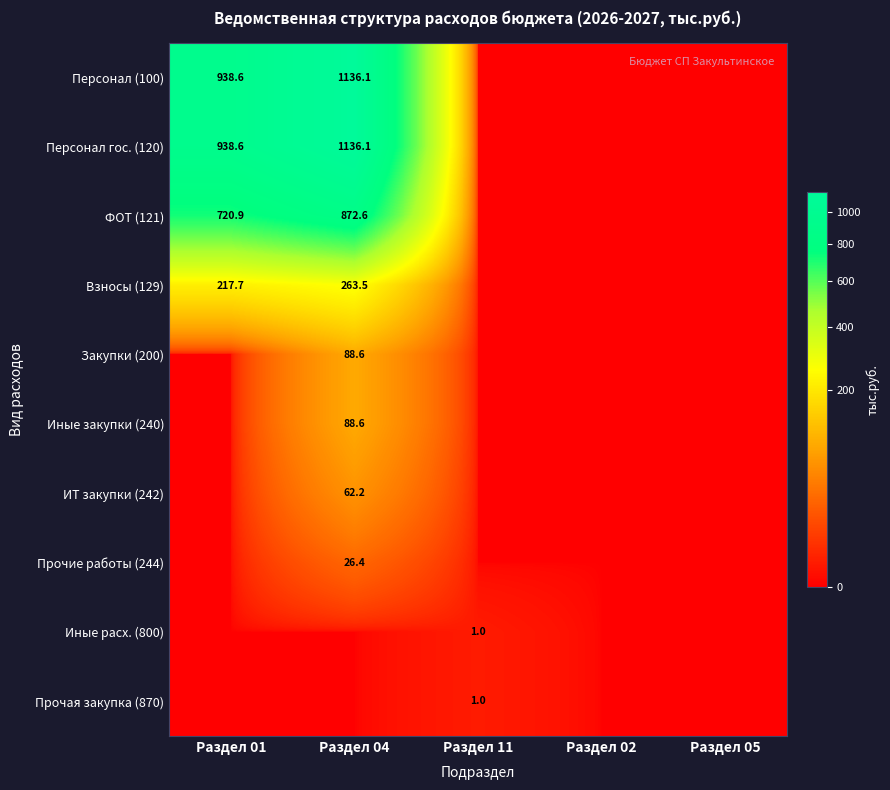

The value of Прочая закупка (870) at Раздел 11 is 1.0. True or false?

True